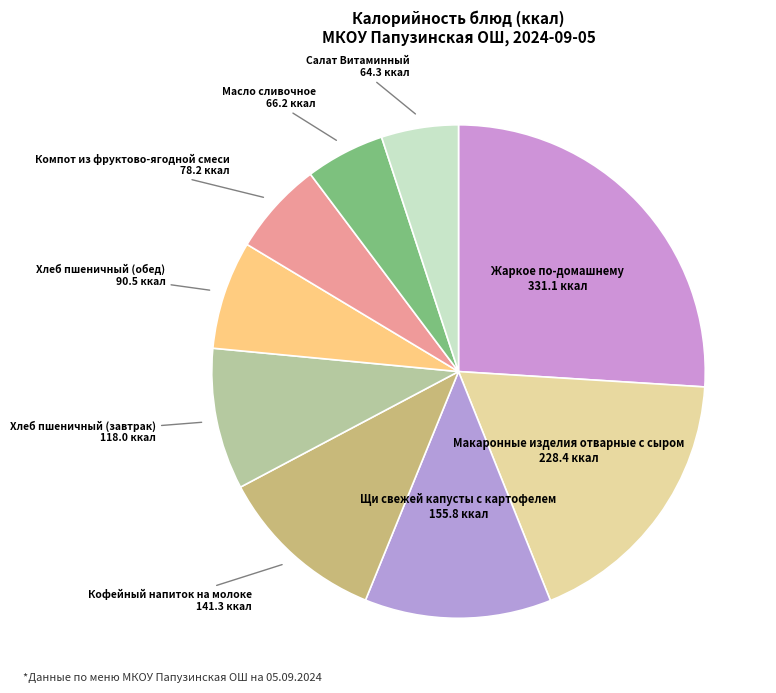

Do Хлеб пшеничный (завтрак) and Кофейный напиток на молоке together represent more than half of the pie?

No